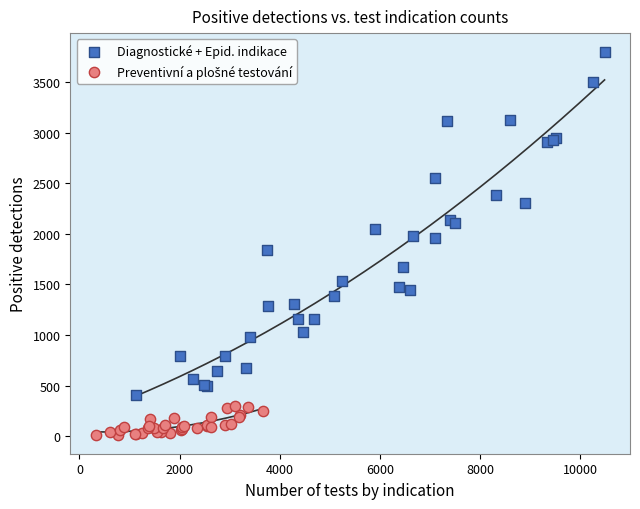

Which series has the largest Y range (max minus min)?

Diagnostické + Epid. indikace